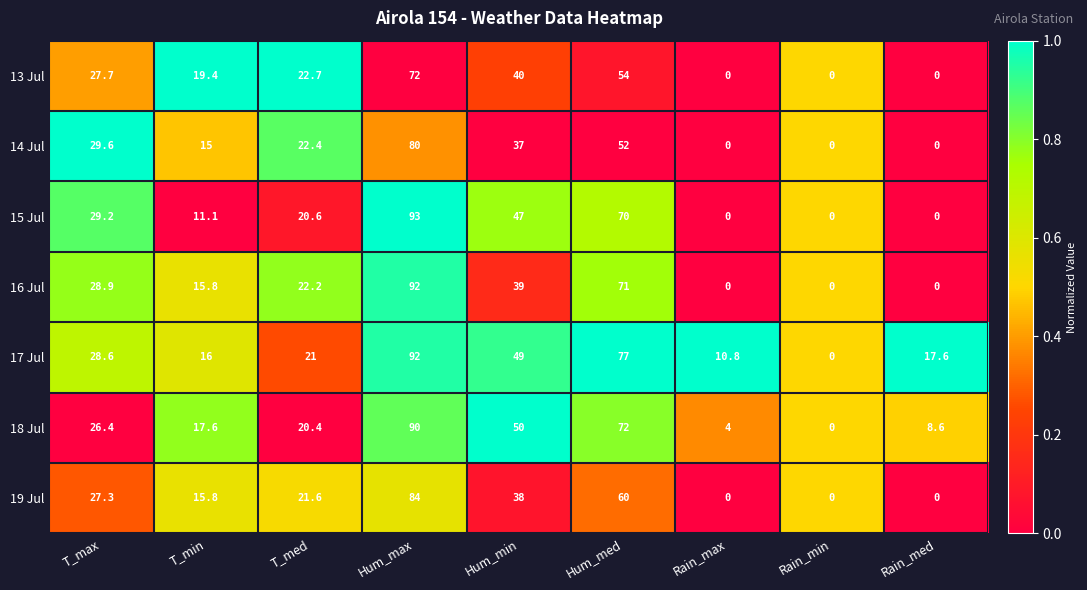

At which label does 15 Jul reach its peak?

Hum_max